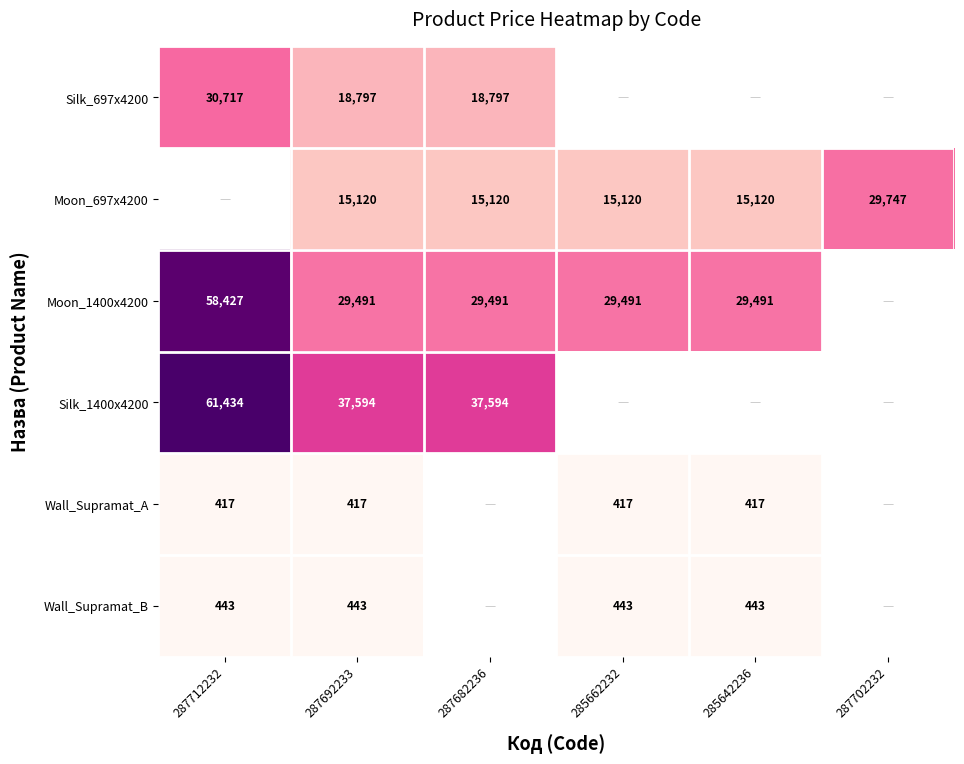

Is the value of Moon_697x4200 at 287702232 greater than the value of Wall_Supramat_B at 285662232?

Yes